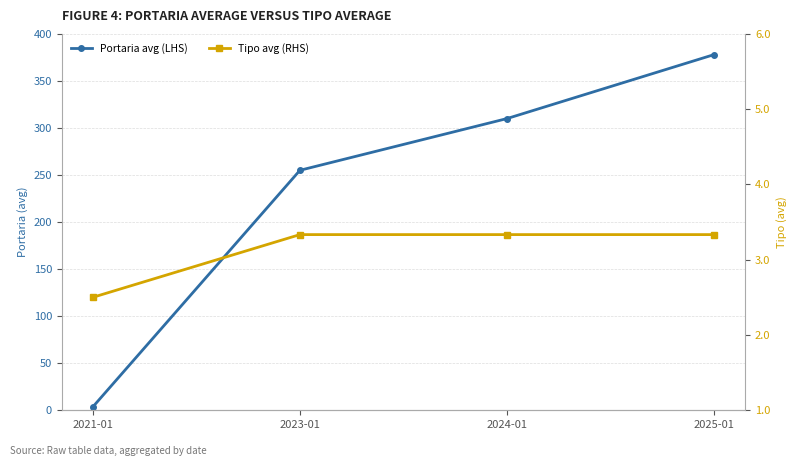

Reading right to left, extract all data points from this chart.

Portaria avg (LHS): 378.0	310.0	255.0	3.5
Tipo avg (RHS): 3.3	3.3	3.3	2.5